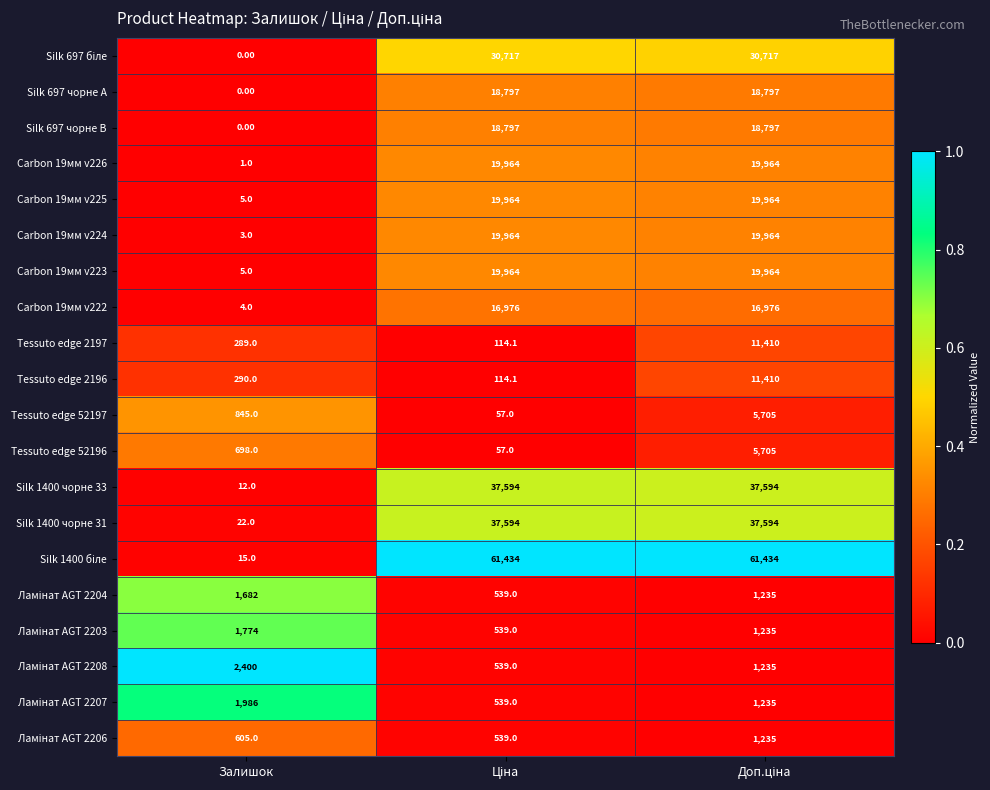

At which label is Carbon 19мм v224 closest to 9983?

Залишок